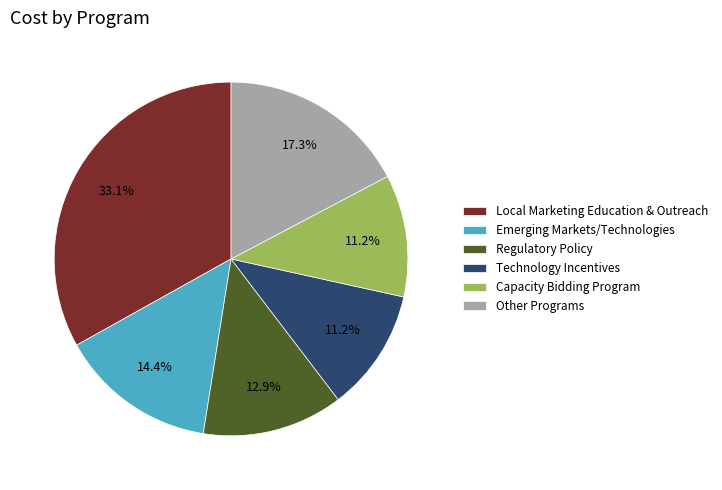

What is the ratio of the value at Capacity Bidding Program to the value at Local Marketing Education & Outreach?

0.3